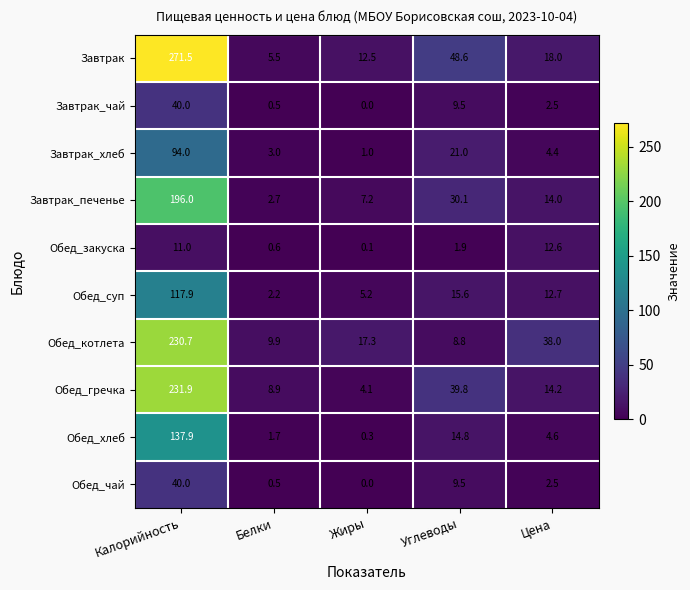

Which category has the lowest value across all series?

Жиры